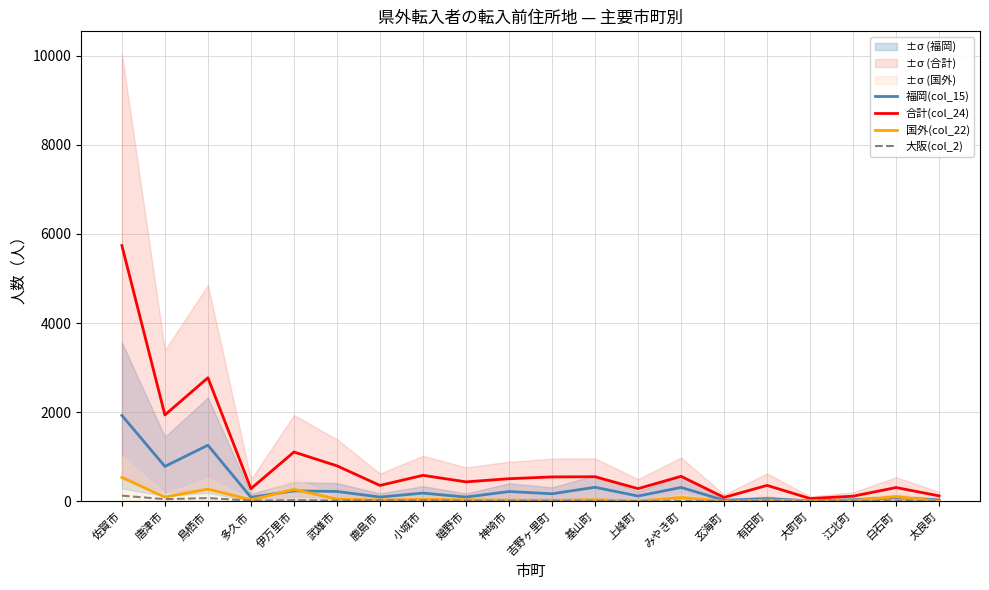

The value of 福岡(col_15) at 江北町 is 34. True or false?

True